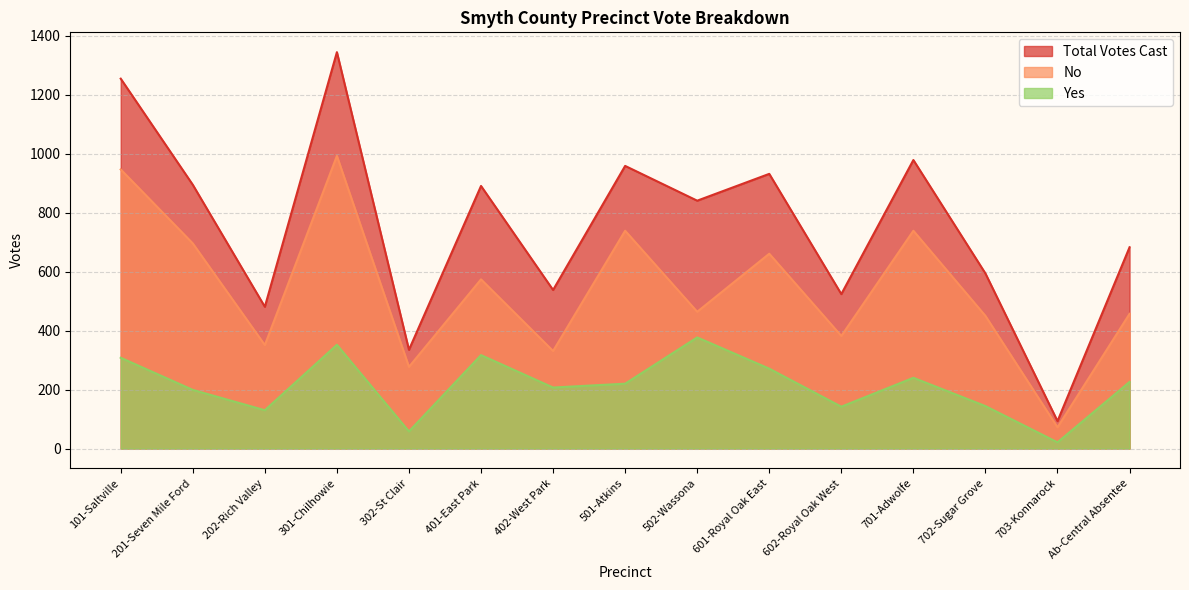

Read the Yes value at 202-Rich Valley.

130